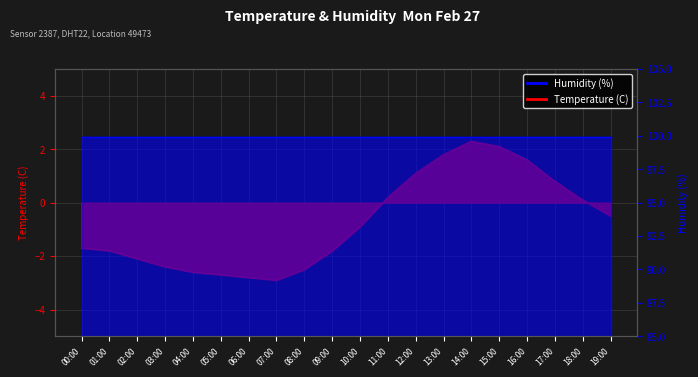

True or false: the data shows -2.6 at 04:00.

True